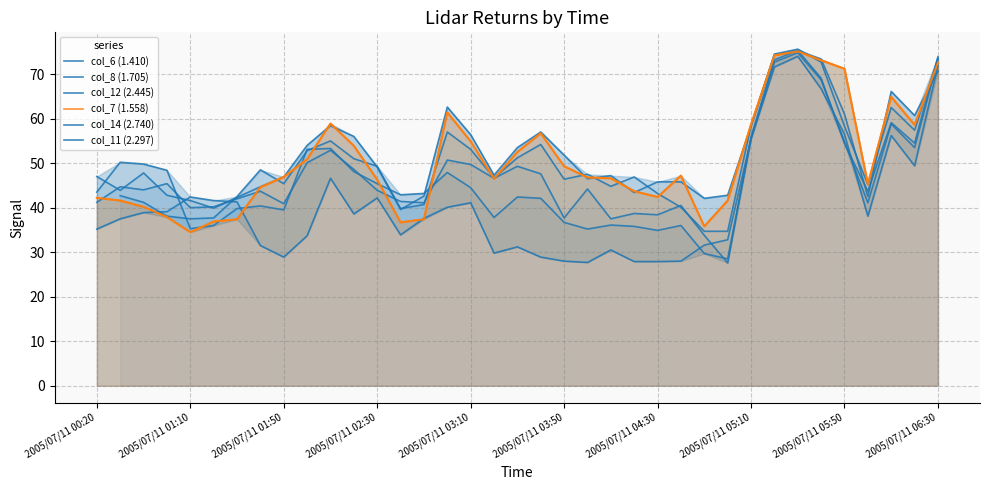

What is the sum of all col_12 (2.445) values?

1709.6